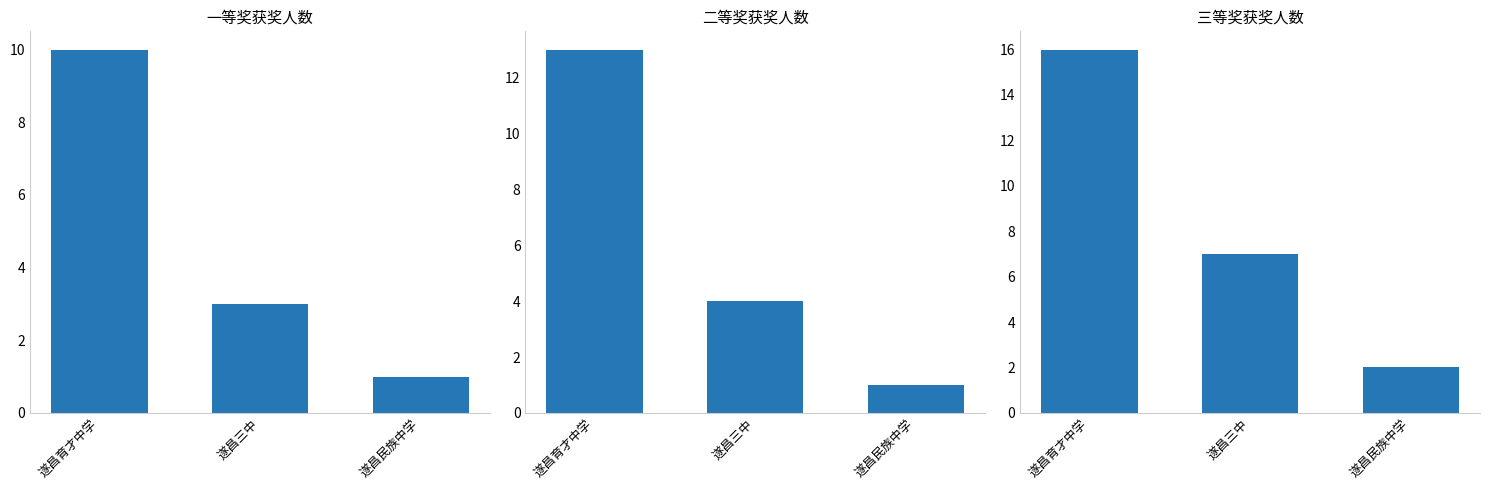

What are all the series names shown in the legend?

一等奖, 二等奖, 三等奖